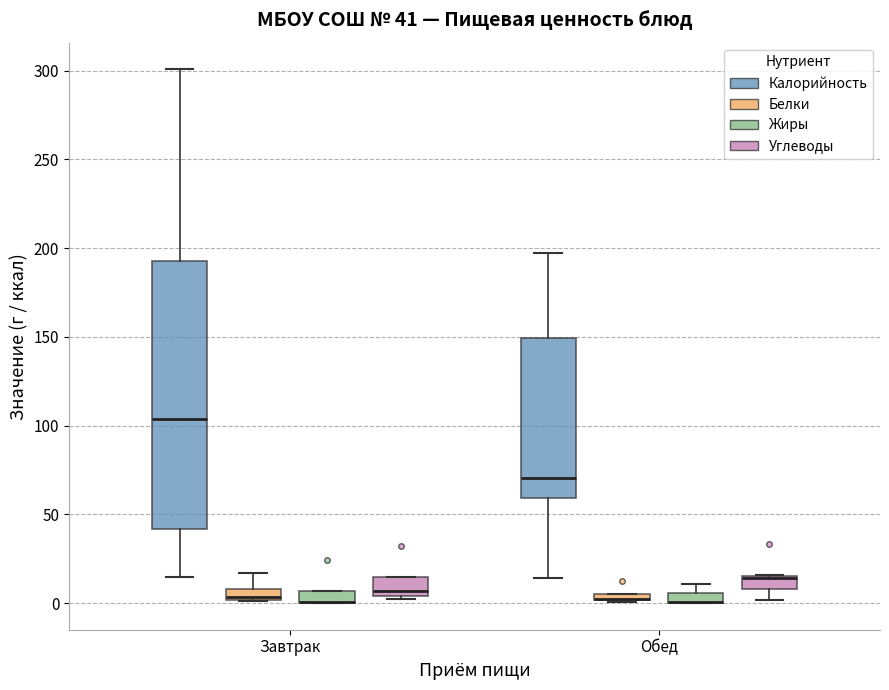

Which box is the tallest, from its lower edge to its upper edge?

Завтрак (Калорийность)